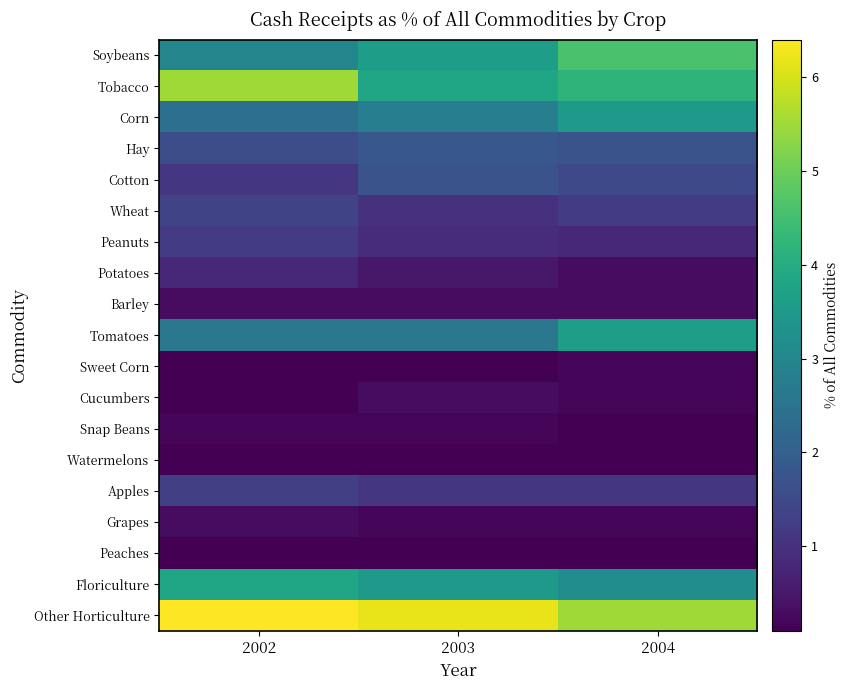

Reading left to right, what are all the values shown in this chart?

Soybeans: 2002=3.0	2003=3.6	2004=4.6
Tobacco: 2002=5.5	2003=3.8	2004=4.2
Corn: 2002=2.4	2003=2.8	2004=3.5
Hay: 2002=1.6	2003=1.8	2004=1.7
Cotton: 2002=1.1	2003=1.7	2004=1.5
Wheat: 2002=1.4	2003=1.0	2004=1.2
Peanuts: 2002=1.2	2003=0.9	2004=0.8
Potatoes: 2002=0.8	2003=0.5	2004=0.3
Barley: 2002=0.3	2003=0.3	2004=0.3
Tomatoes: 2002=2.6	2003=2.6	2004=3.6
Sweet Corn: 2002=0.1	2003=0.1	2004=0.2
Cucumbers: 2002=0.1	2003=0.3	2004=0.2
Snap Beans: 2002=0.2	2003=0.2	2004=0.1
Watermelons: 2002=0.1	2003=0.1	2004=0.1
Apples: 2002=1.3	2003=1.1	2004=1.1
Grapes: 2002=0.3	2003=0.2	2004=0.2
Peaches: 2002=0.1	2003=0.1	2004=0.1
Floriculture: 2002=3.8	2003=3.5	2004=3.2
Other Horticulture: 2002=6.4	2003=6.2	2004=5.5